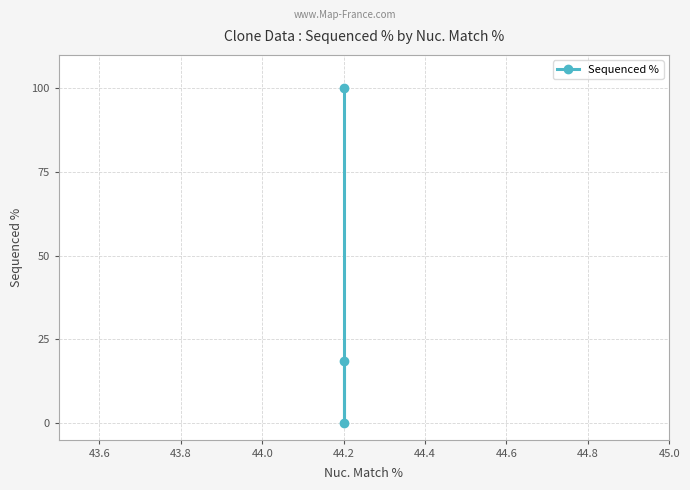

What is the greatest value displayed?

100.0